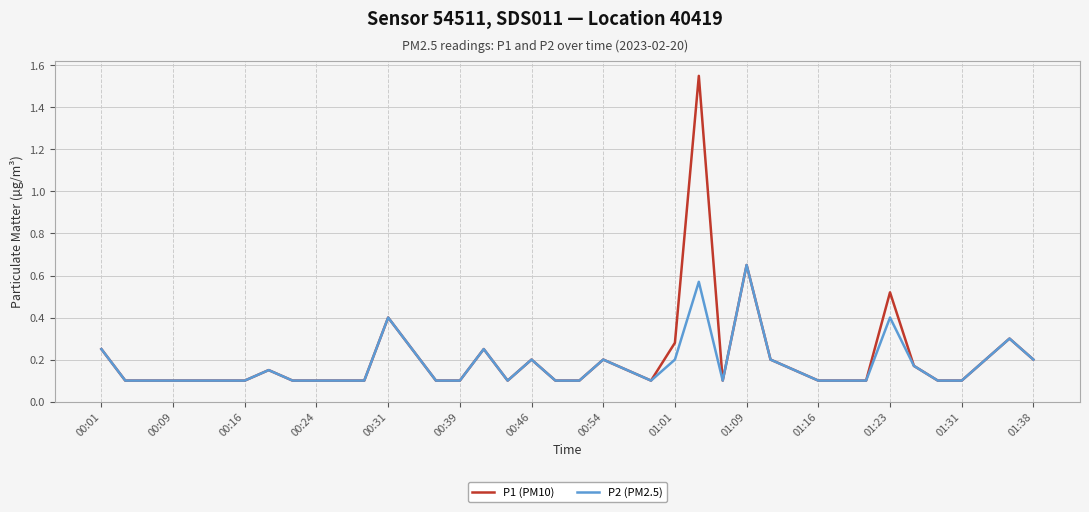

Rank the series by their maximum value, from lowest to highest.

P2 (PM2.5), P1 (PM10)